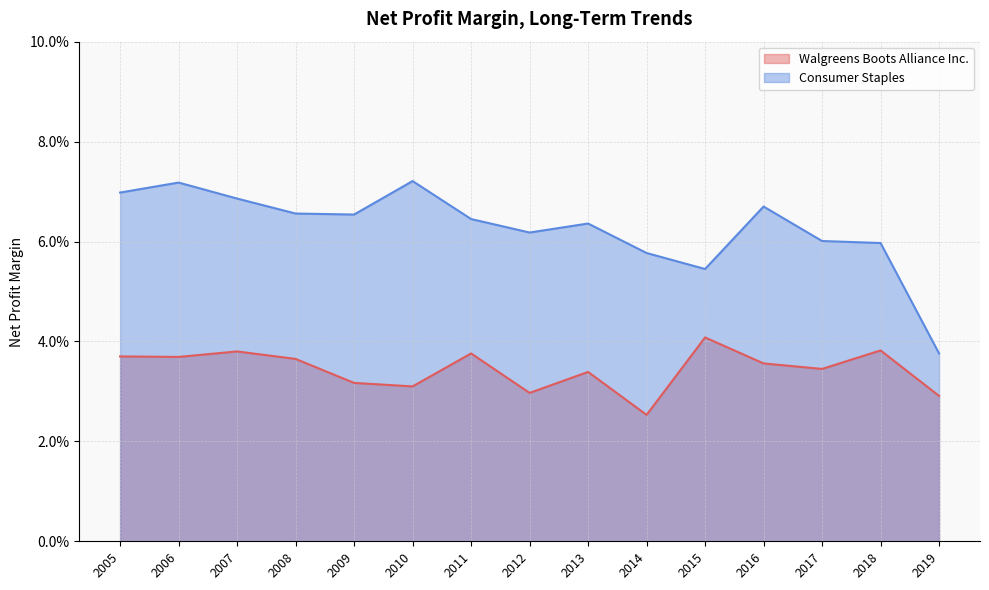

List the series in order of their overall mean, lowest first.

Walgreens Boots Alliance Inc., Consumer Staples